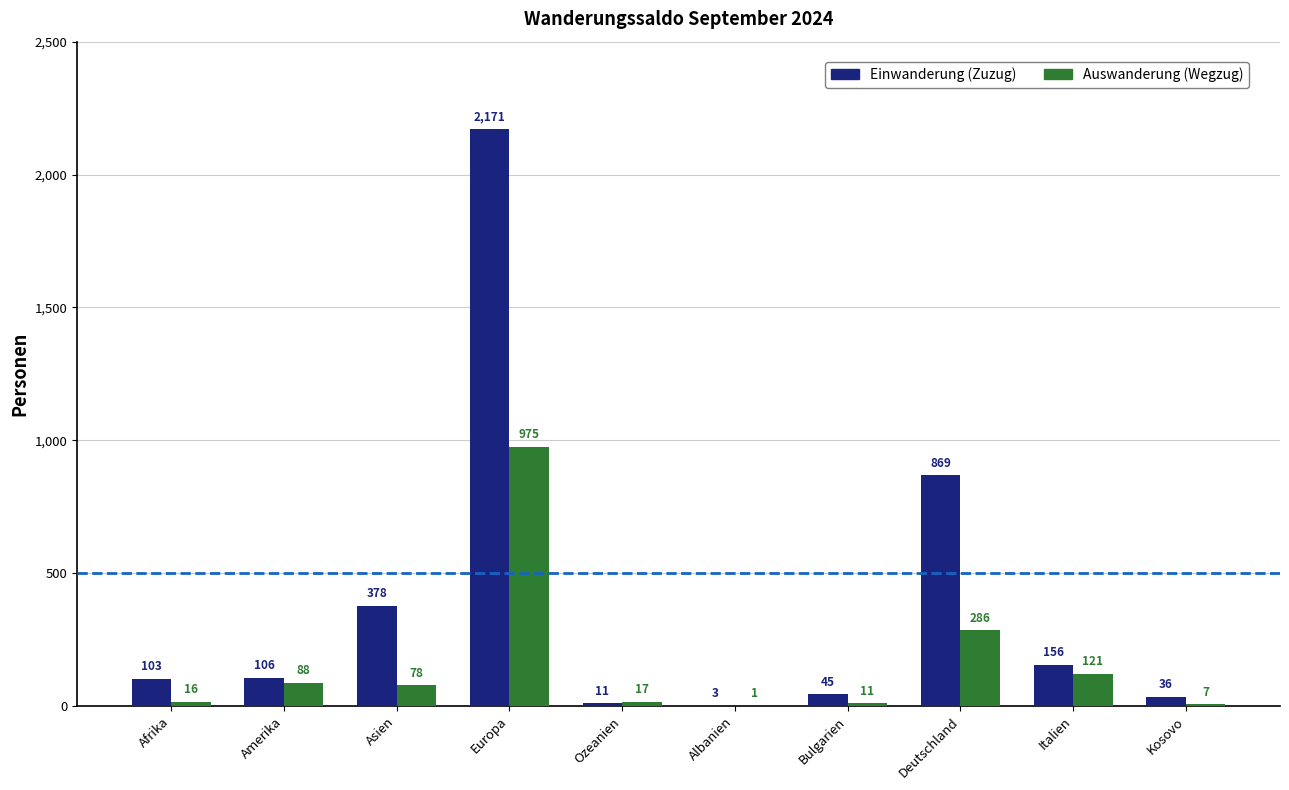

At which category is the sum across all series the highest?

Europa